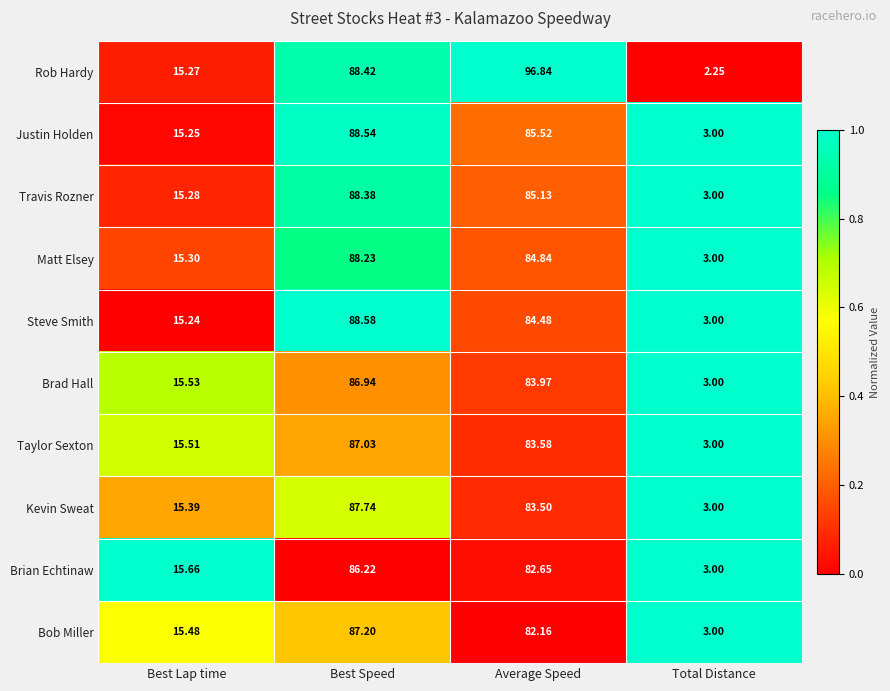

Which series has the largest range (max minus min)?

Rob Hardy